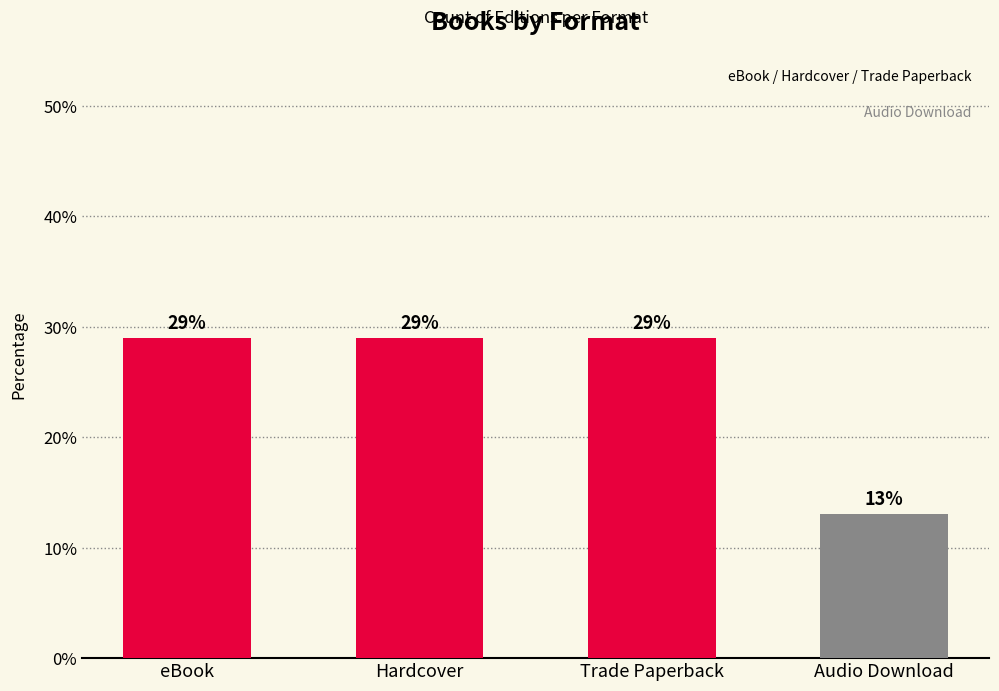

At which label does the data first exceed 28?

eBook